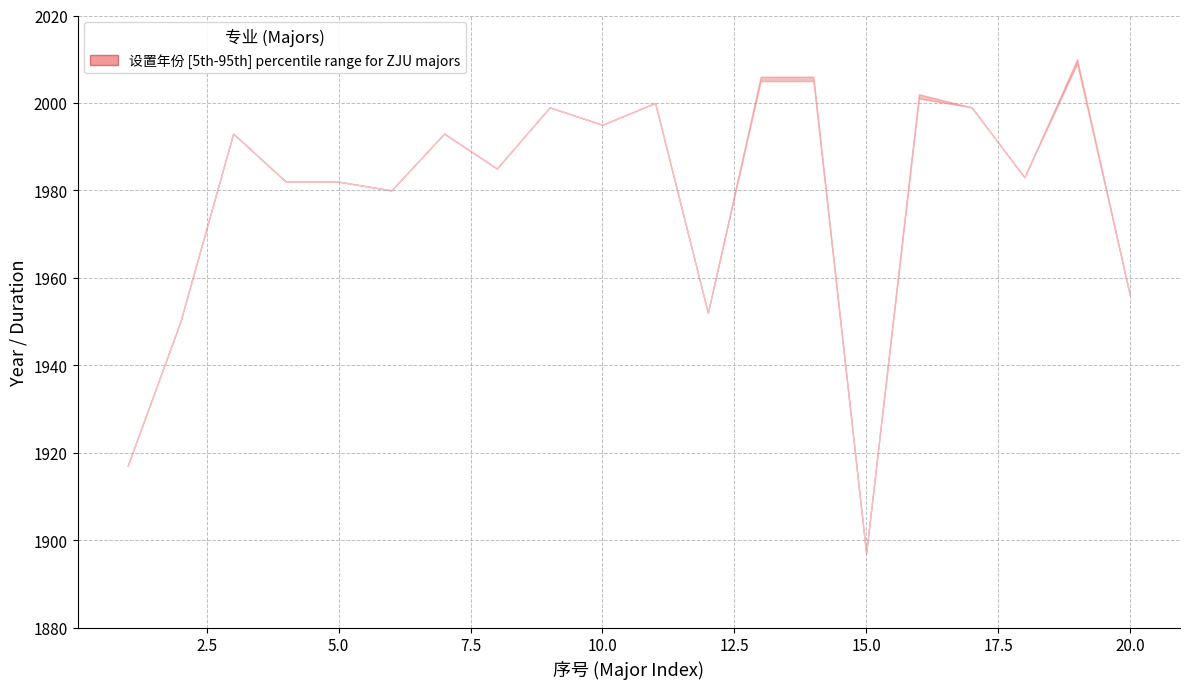

How many lines are shown in the chart?

3